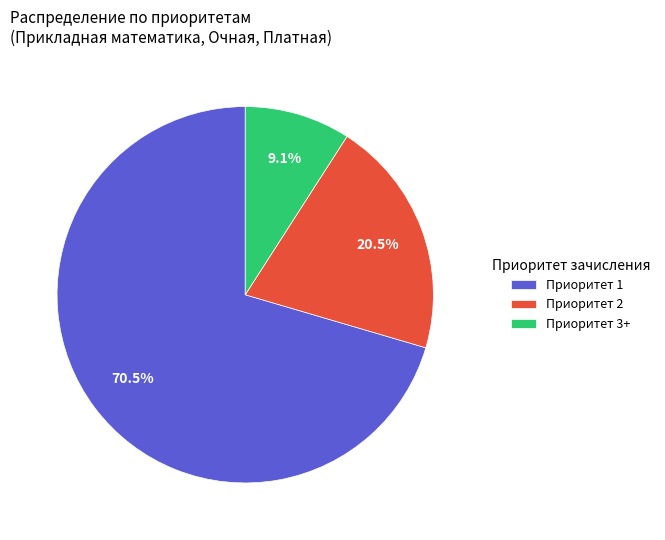

What is the majority slice?

Приоритет 1